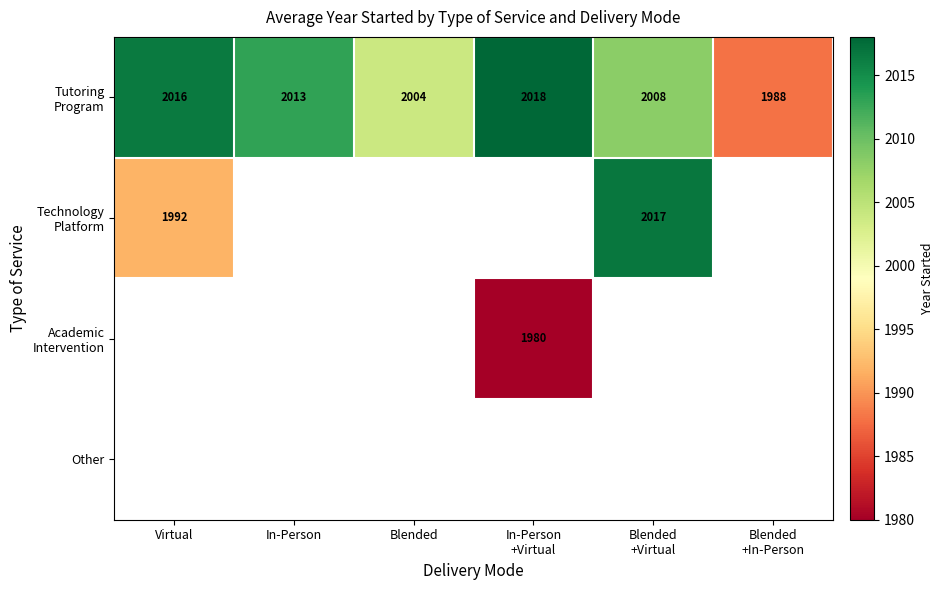

At how many categories does at least one series exceed 1993?

5